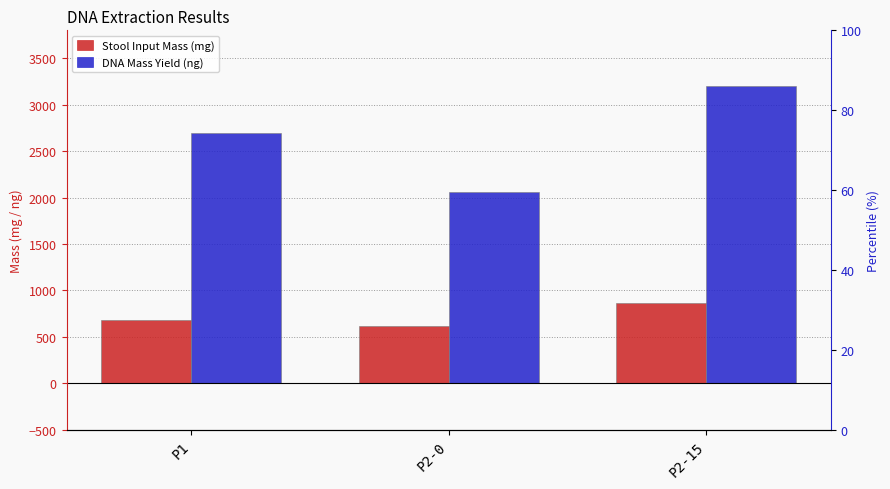

True or false: Stool Input Mass (mg) has a value of 289 at P2-0.

False